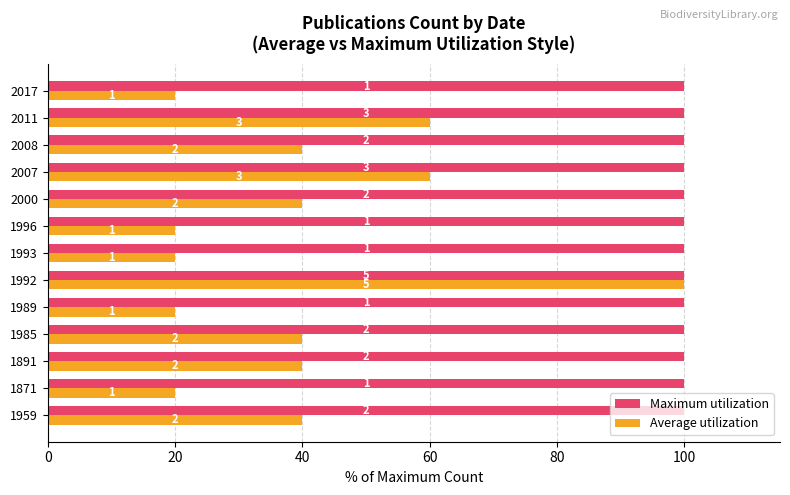

Which series has the widest spread of values?

Average utilization